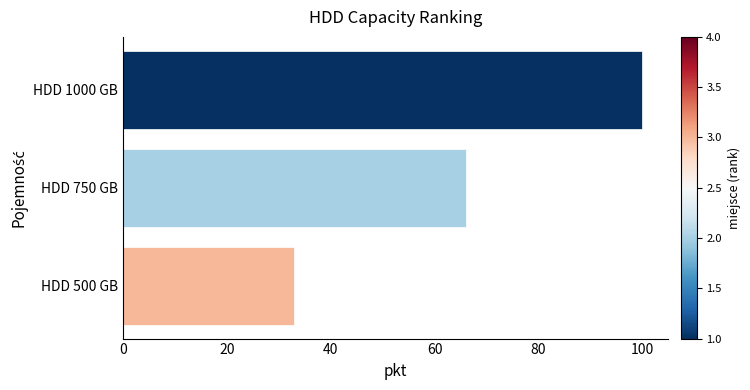

Reading top to bottom, extract all data points from this chart.

HDD 1000 GB=100	HDD 750 GB=66	HDD 500 GB=33